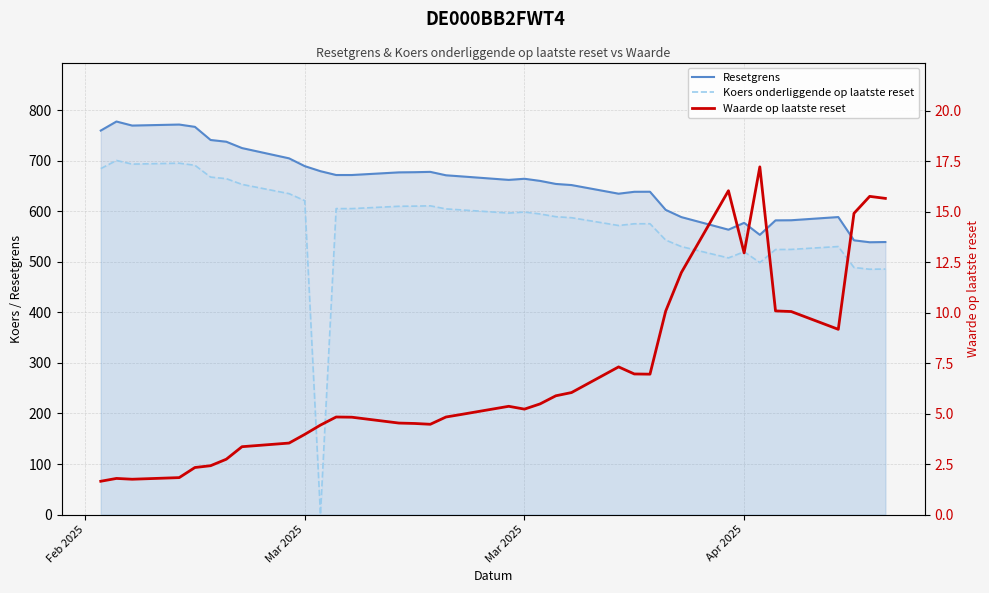

Reading right to left, what are all the values shown in this chart?

Resetgrens: 539.0	538.6	542.4	588.4	582.1	581.9	553.2	577.0	563.4	588.3	602.6	638.5	638.4	634.6	651.7	653.9	659.9	664.1	661.9	668.8	671.0	677.8	677.1	676.8	671.5	671.5	679.1	689.1	704.5	724.8	737.4	740.8	766.8	771.3	769.3	777.3	759.5
Koers onderliggende op laatste reset: 485.6	485.2	488.6	530.1	524.4	524.2	498.4	519.8	507.6	530.0	542.9	575.2	575.1	571.7	587.1	589.1	594.5	598.3	596.3	602.5	604.5	610.6	610.0	609.7	605.1	605.1	0.0	620.8	634.7	653.0	664.3	667.4	690.8	694.9	693.1	700.3	684.2
Waarde op laatste reset: 15.7	15.8	14.9	9.2	10.1	10.1	17.2	12.9	16.0	12.0	10.1	7.0	7.0	7.3	6.0	5.9	5.5	5.2	5.4	5.0	4.8	4.5	4.5	4.5	4.8	4.8	4.4	4.0	3.5	3.4	2.7	2.4	2.3	1.8	1.8	1.8	1.6